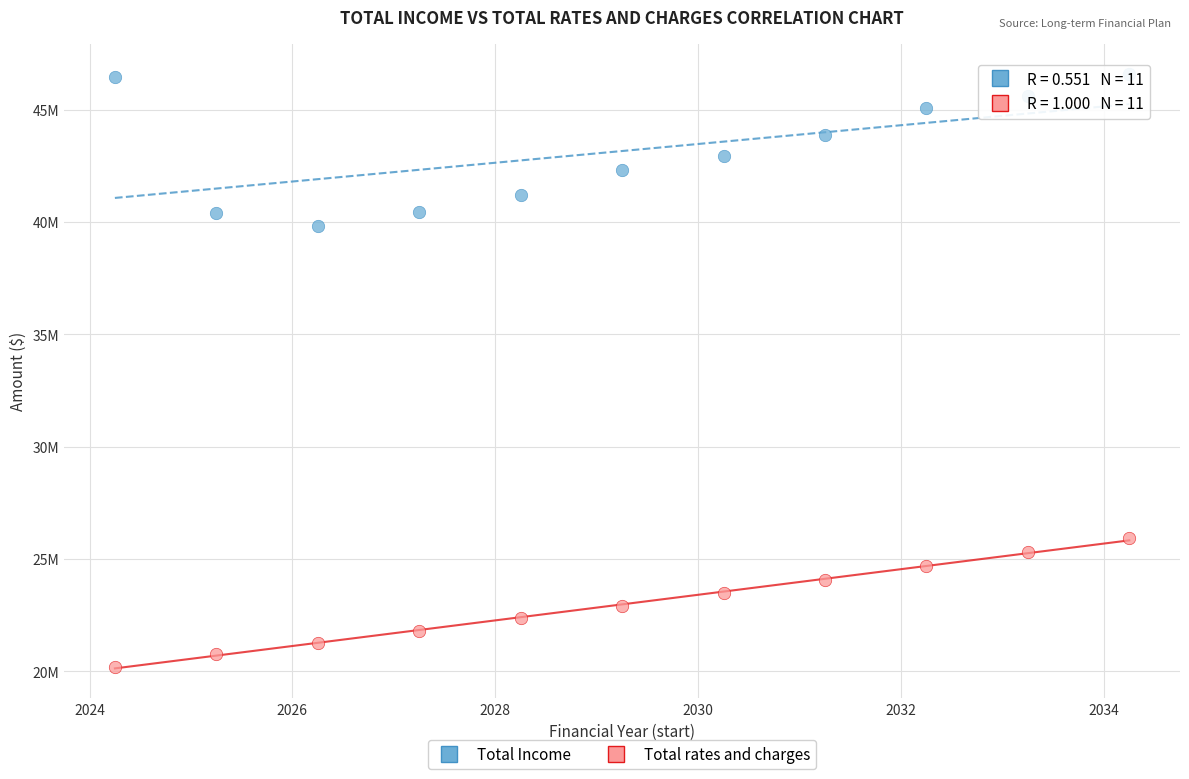

Which series reaches the minimum Y coordinate?

Total rates and charges